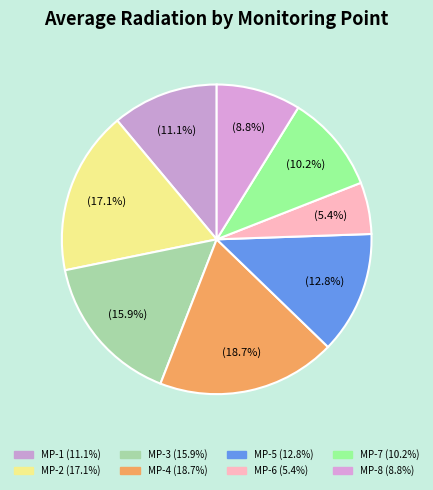

Is it true that MP-2 is 25% of the pie?

False